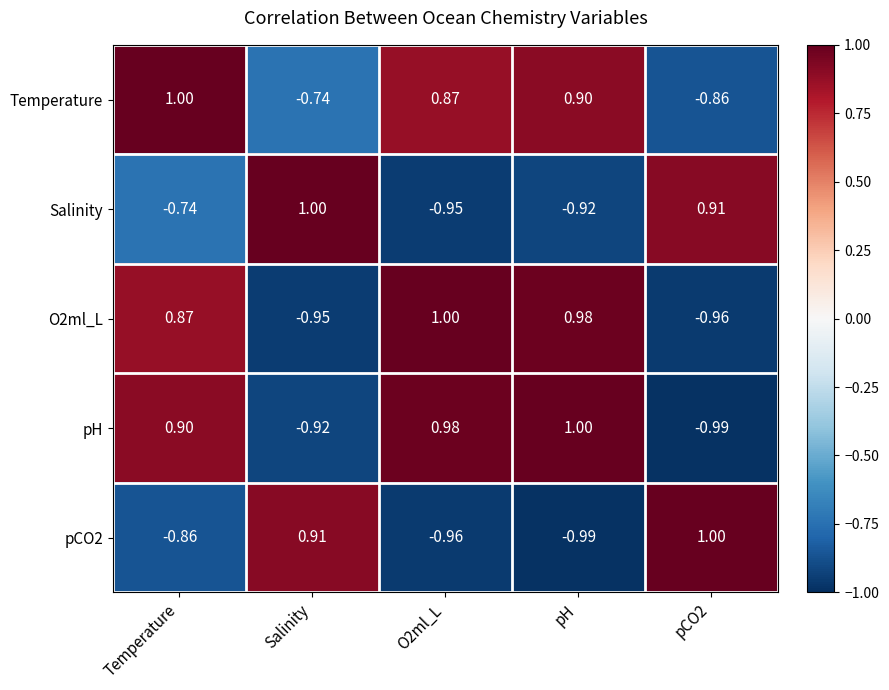

Between O2ml_L and pCO2, which series saw the biggest shift?

pH